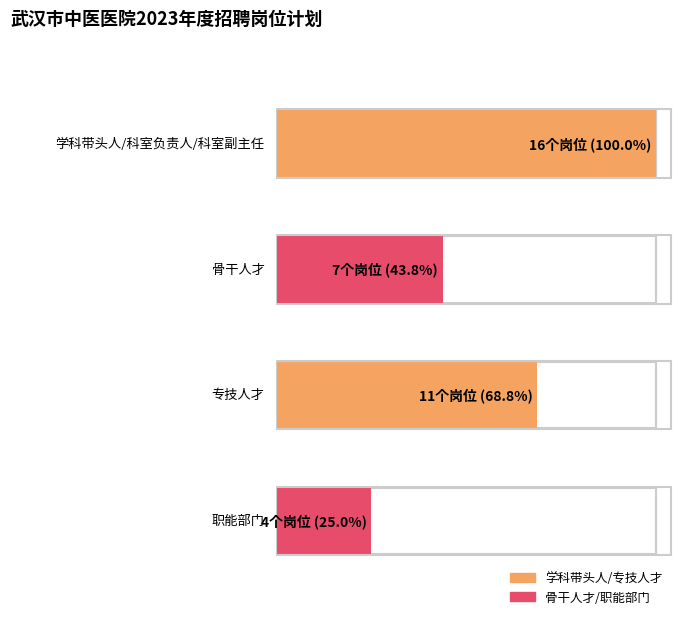

Rank the categories by value from lowest to highest.

职能部门, 骨干人才, 专技人才, 学科带头人/科室负责人/科室副主任